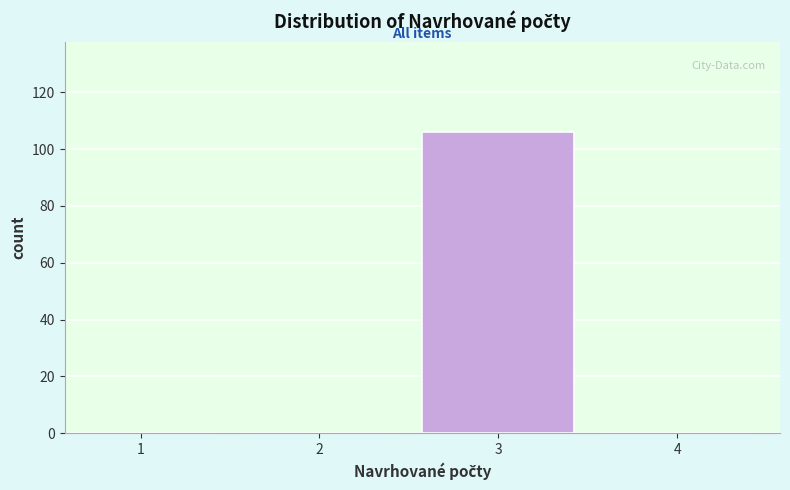

Reading right to left, transcribe all the data shown in this chart.

4=0	3=106	2=0	1=0